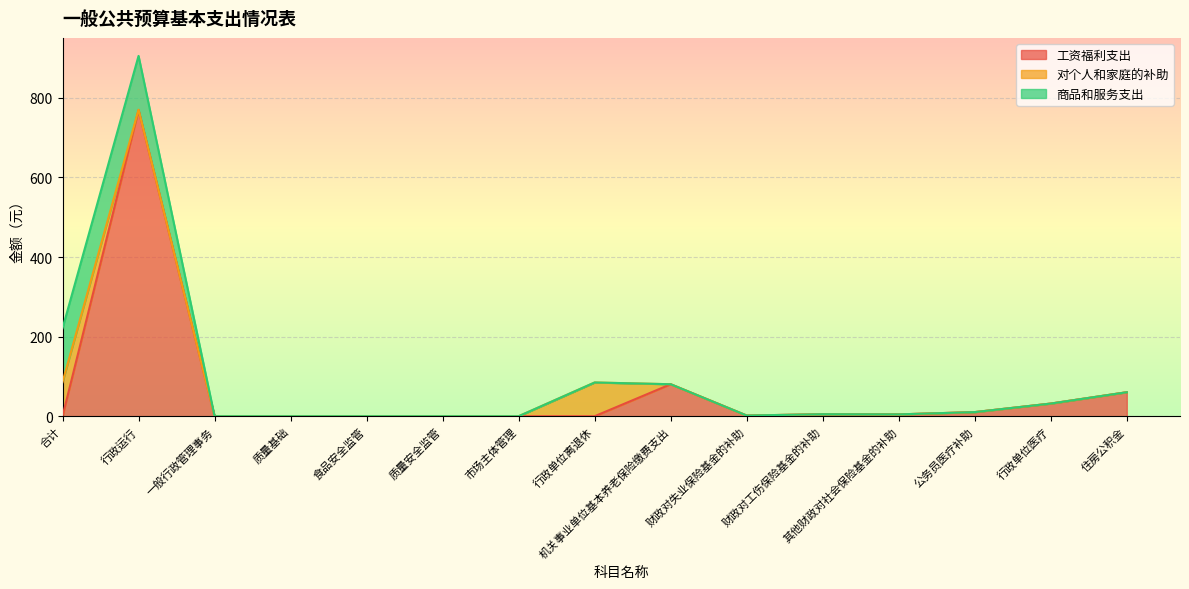

What is the difference between the second highest and second lowest values in the 商品和服务支出 series?

135.3